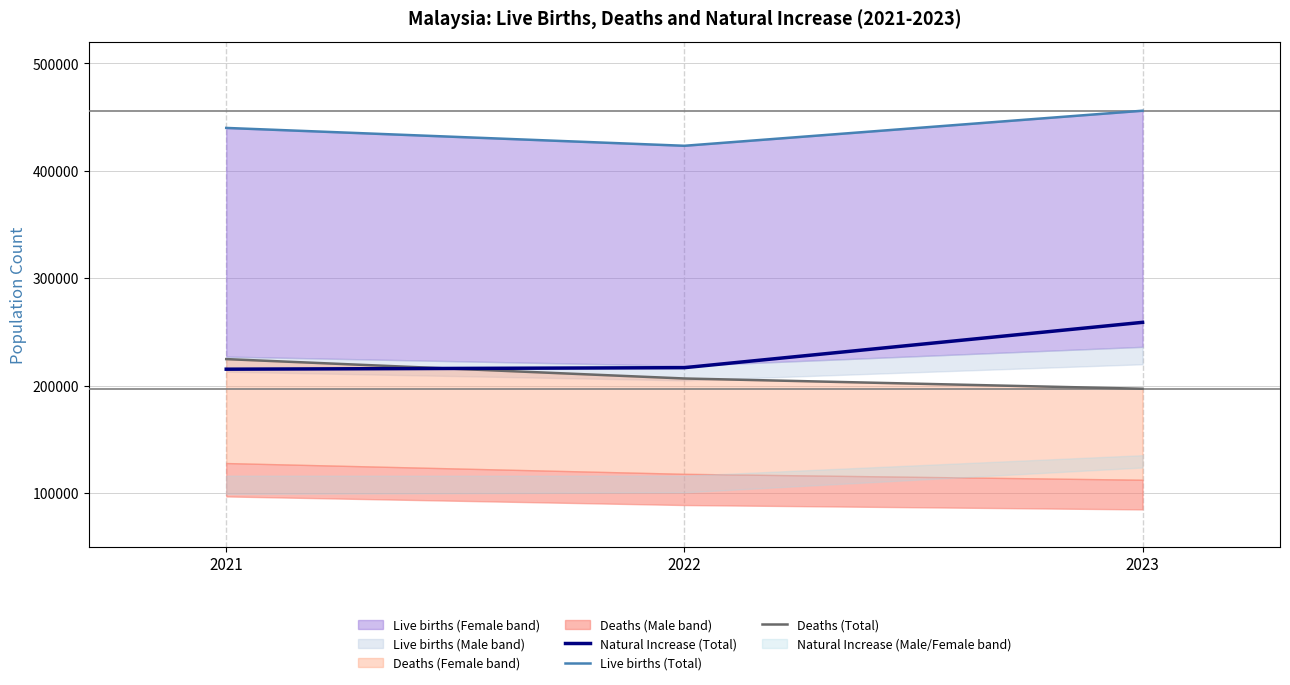

At which category does the chart reach its minimum across all series?

2023